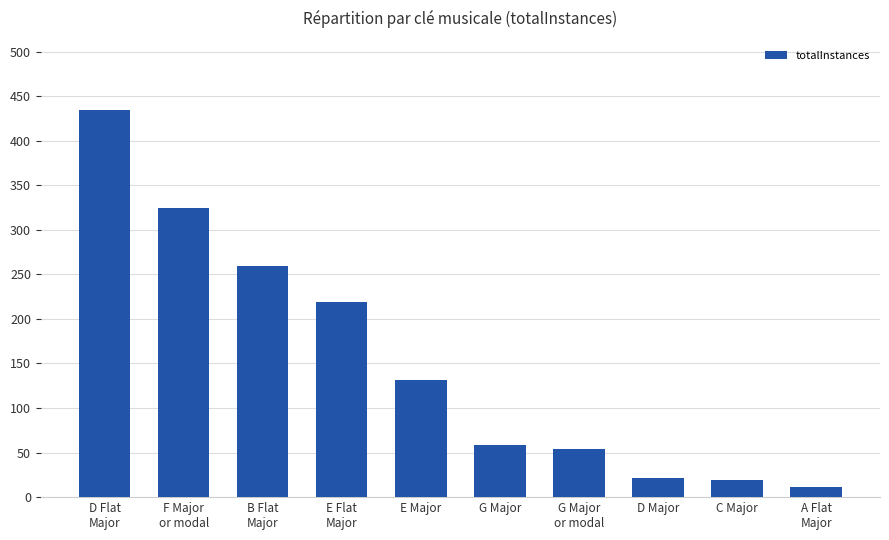

The value at B Flat
Major is 348. True or false?

False